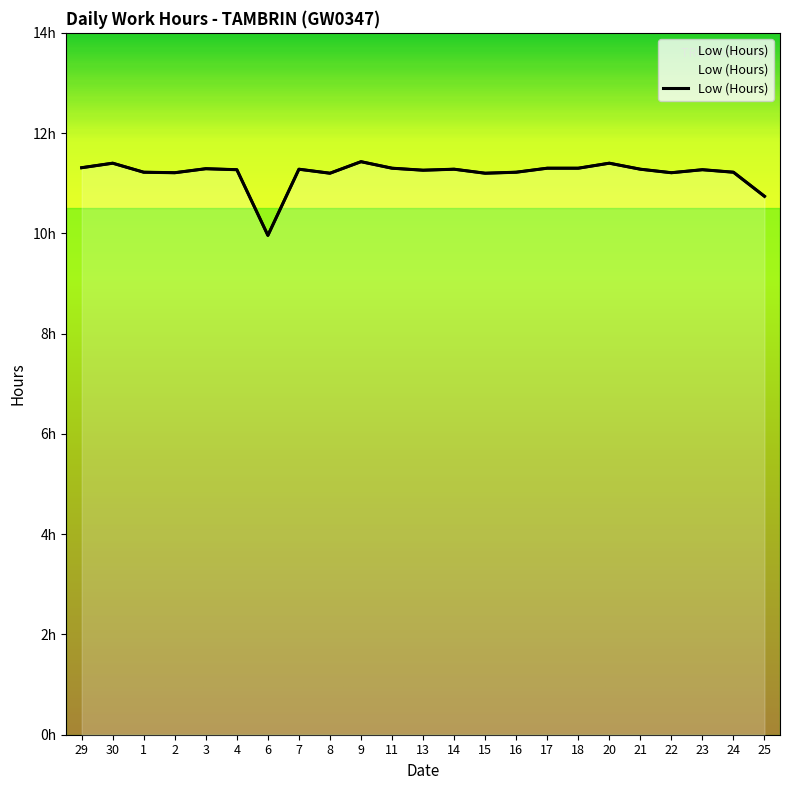

At which category does the chart reach its peak across all series?

9